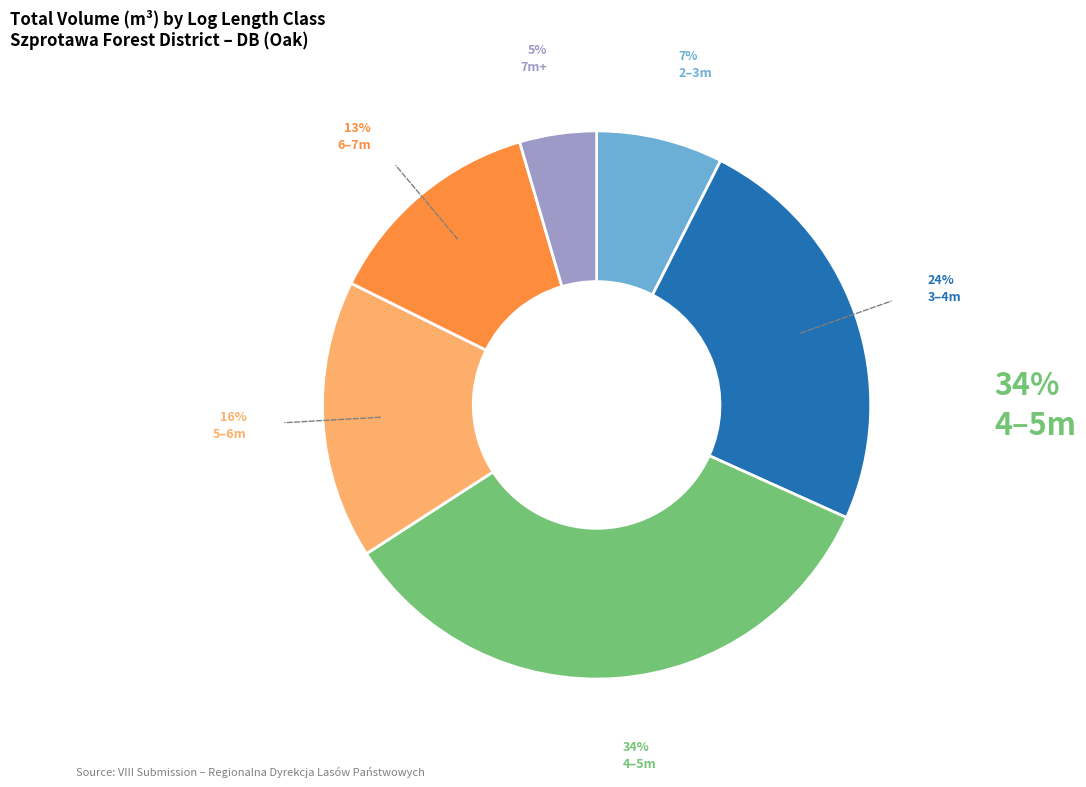

Is there any slice that represents more than half of the pie?

No